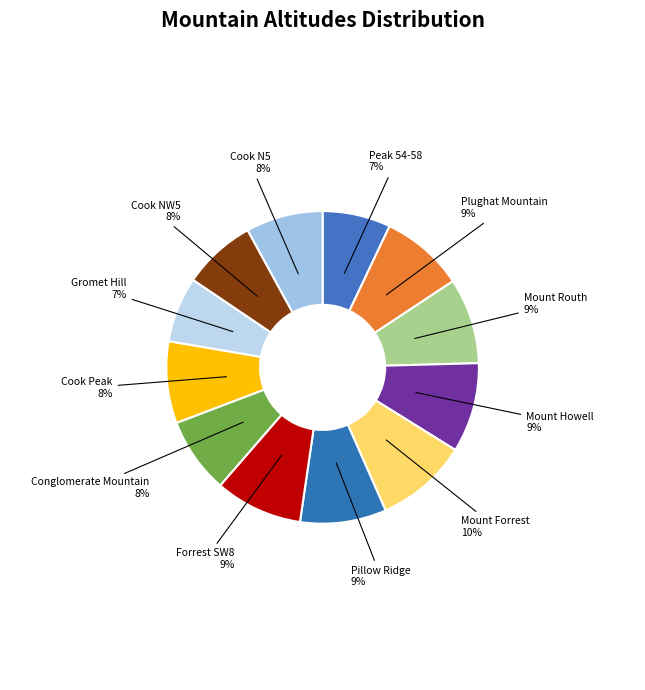

Between Cook Peak and Mount Howell, which is larger?

Mount Howell